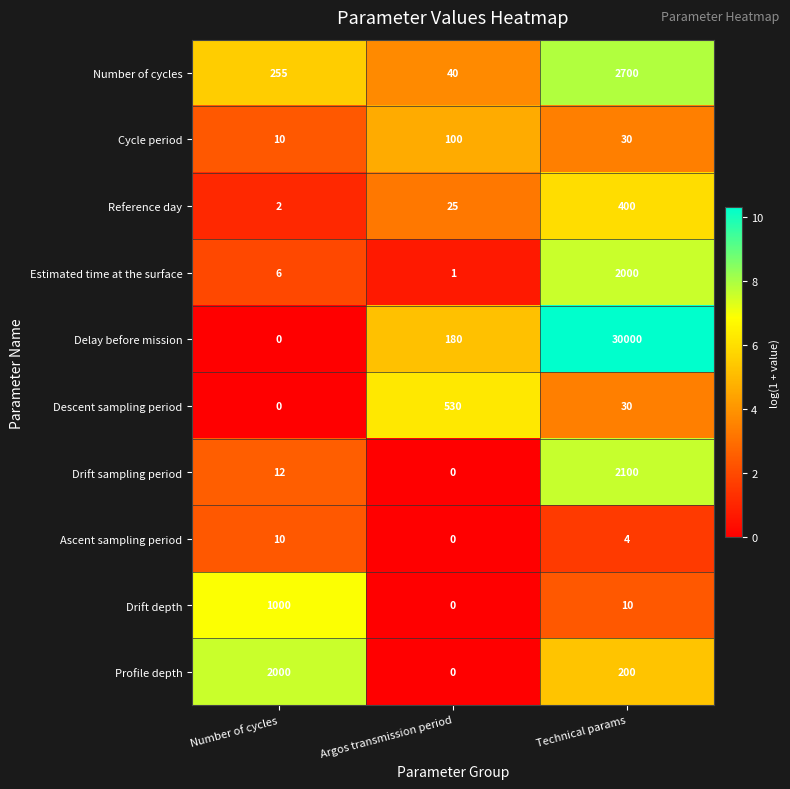

What is the difference between the Drift sampling period values at Number of cycles and Argos transmission period?

12